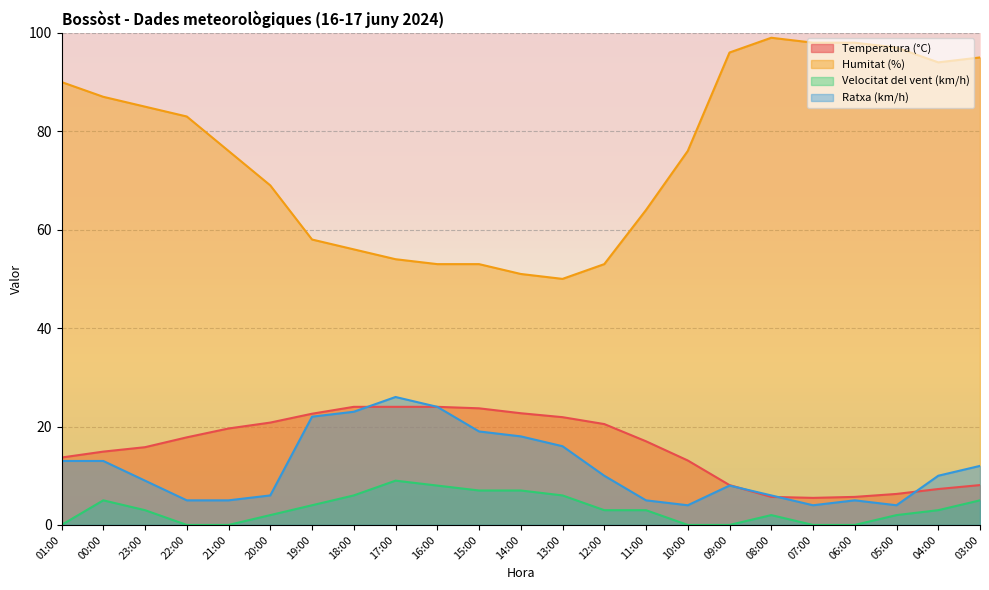

Where do Ratxa (km/h) and Temperatura (°C) first cross each other?

18:00 and 17:00